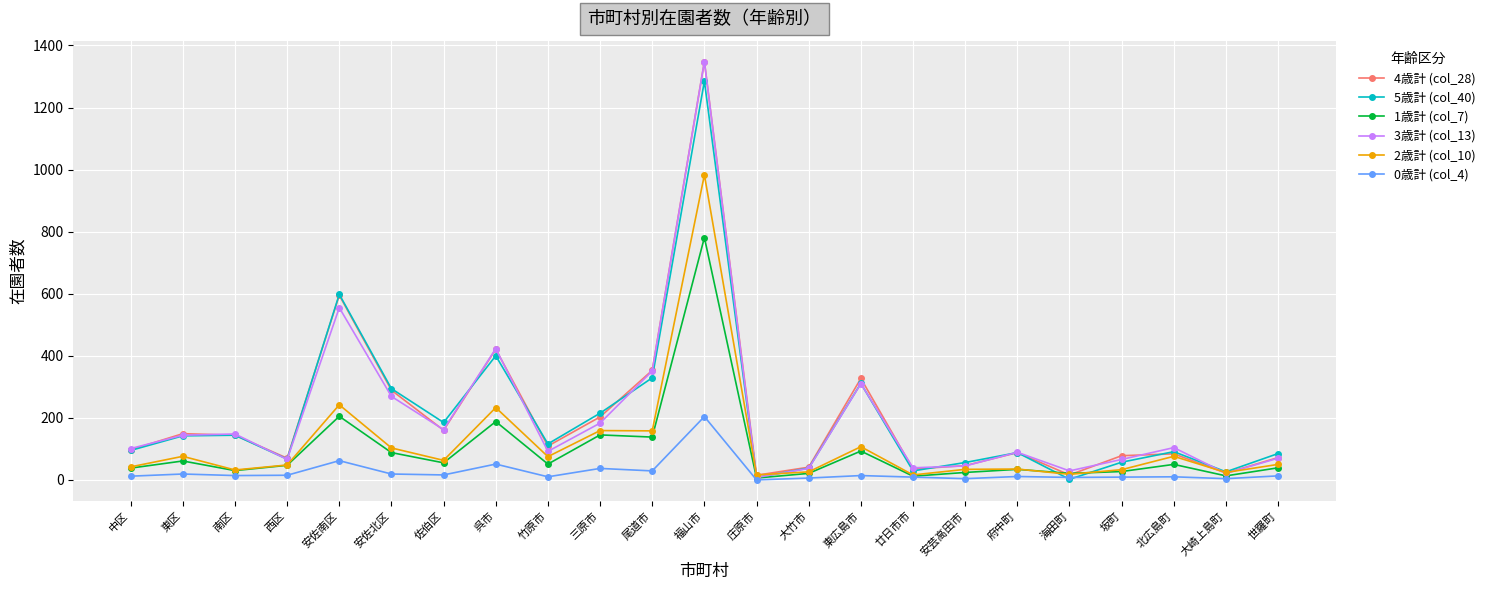

Which series changed the most between 西区 and 安佐北区?

5歳計 (col_40)